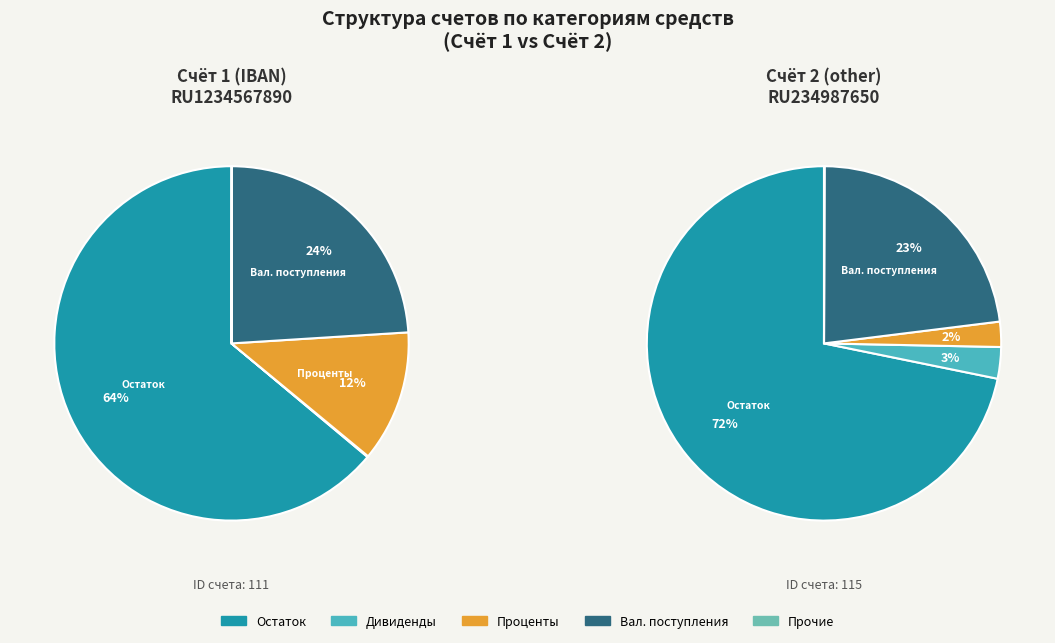

Rank the series at Счёт 2 (other) from lowest to highest value.

Прочие (Other), ПЛАТЕЖИ/ПОСТУПЛЕНИЯ (Проценты), ПЛАТЕЖИ/ПОСТУПЛЕНИЯ (Дивиденды), Валовая сумма поступлений, ОСТАТОК СРЕДСТВ НА СЧЕТЕ